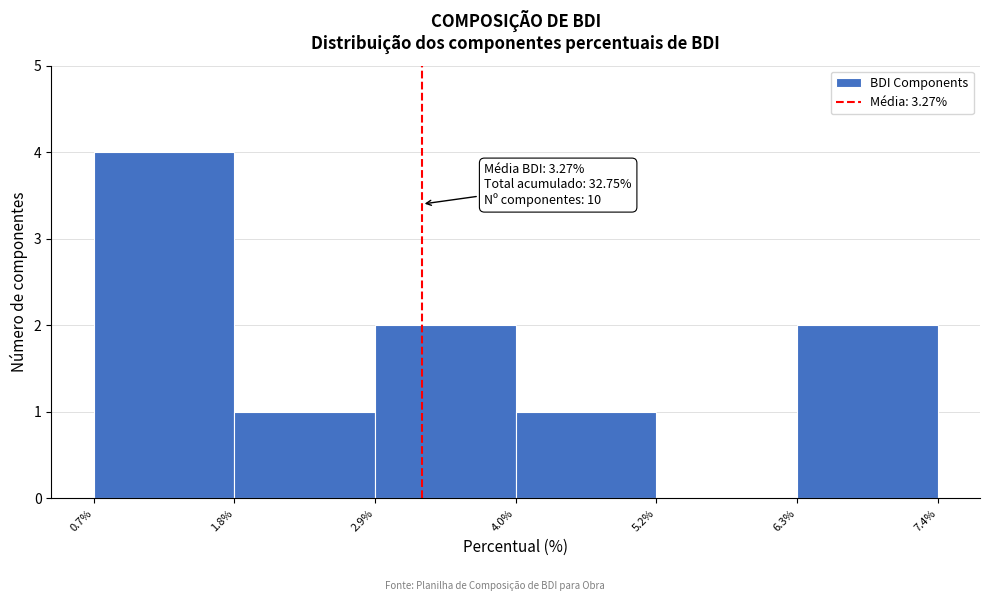

Which range on the x-axis has the tallest bar?

0.7% to 1.8%